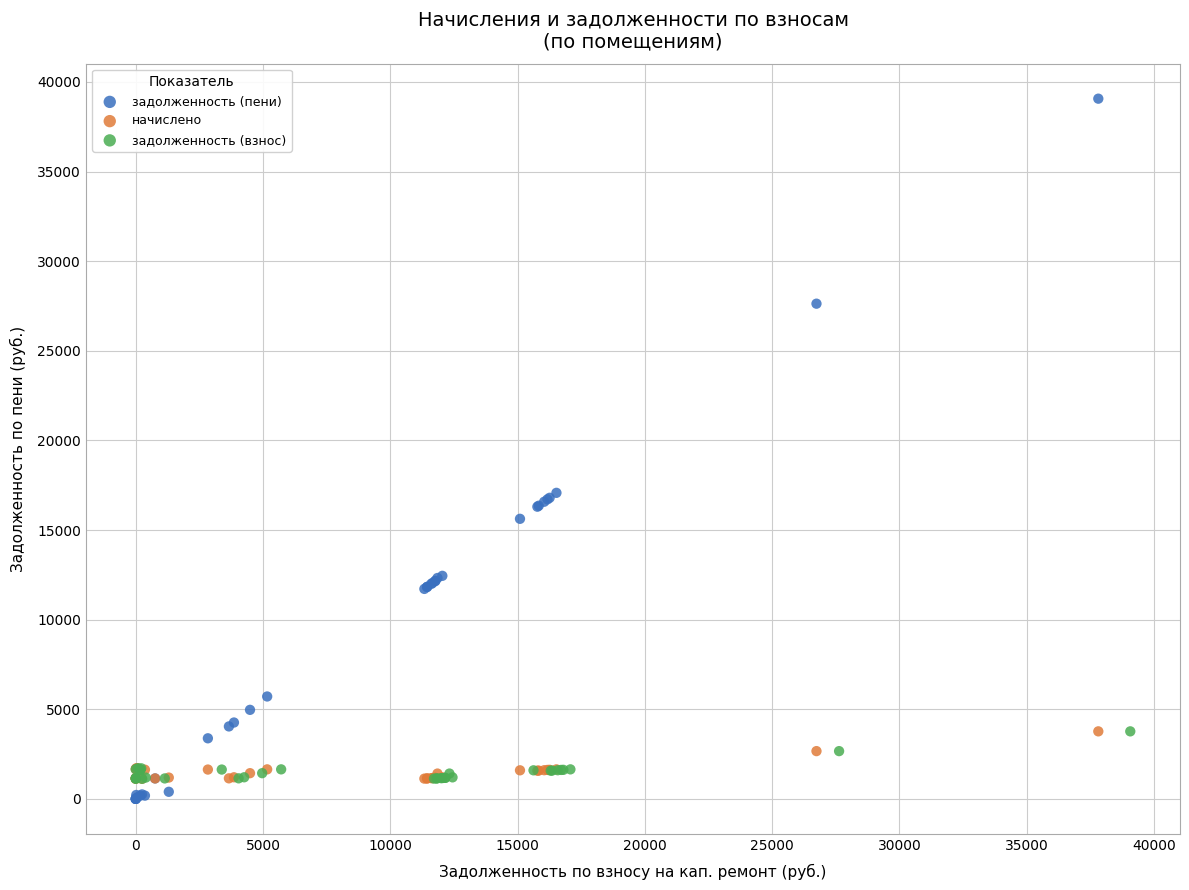

Which series has the largest Y range (max minus min)?

задолженность (пени)